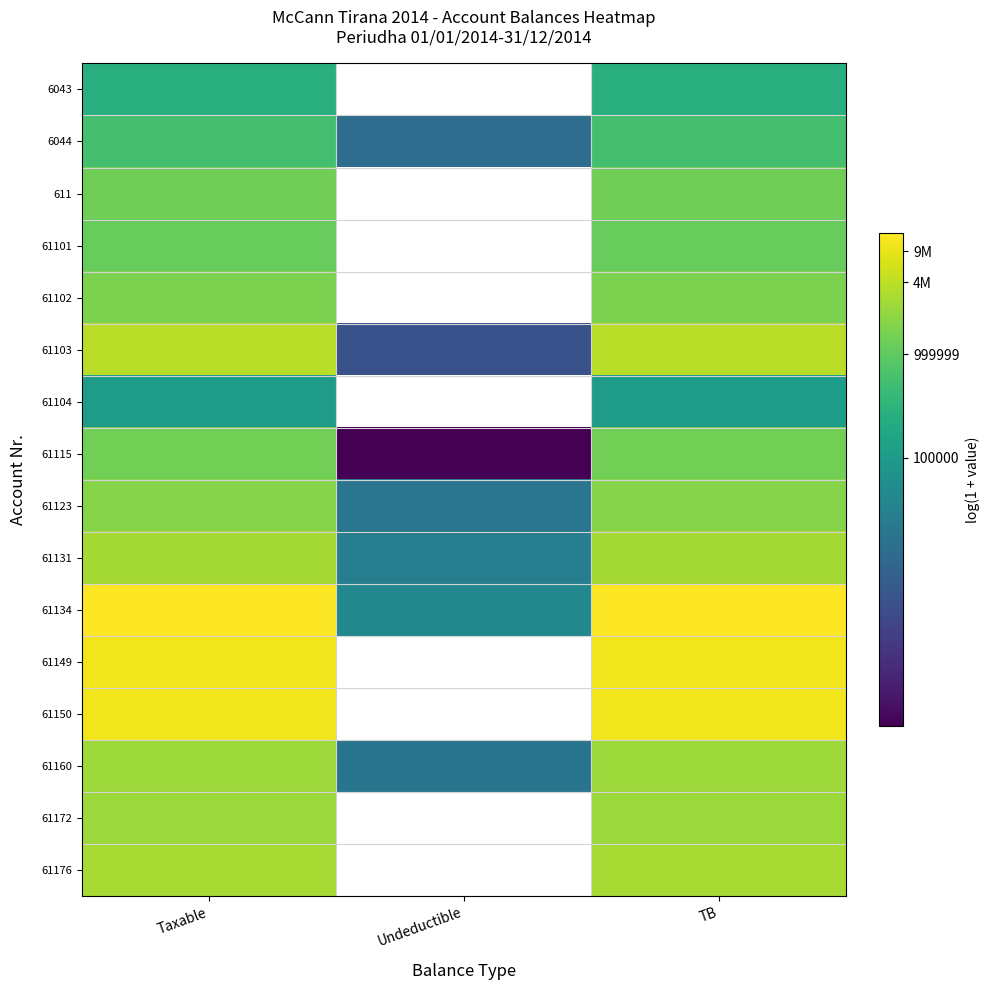

Which has a higher value, Taxable or TB?

Taxable